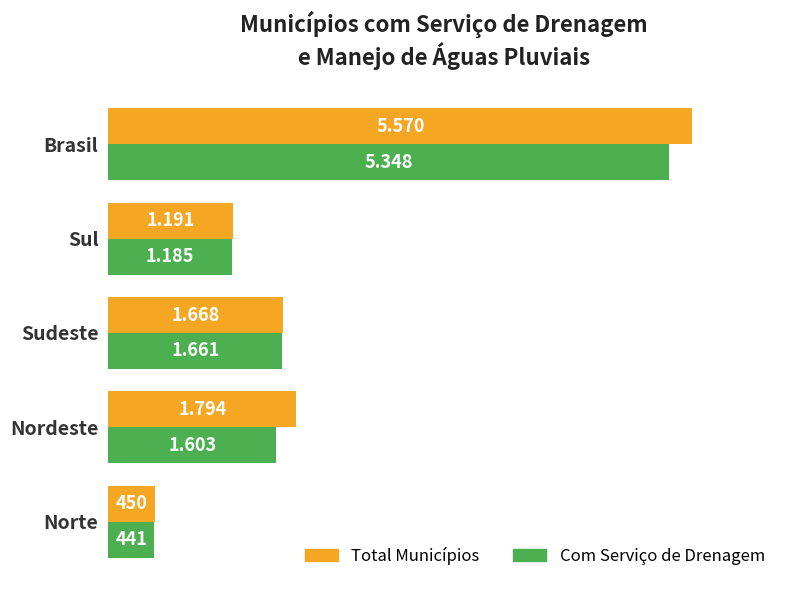

What are all the series names shown in the legend?

Total Municípios, Com Serviço de Drenagem